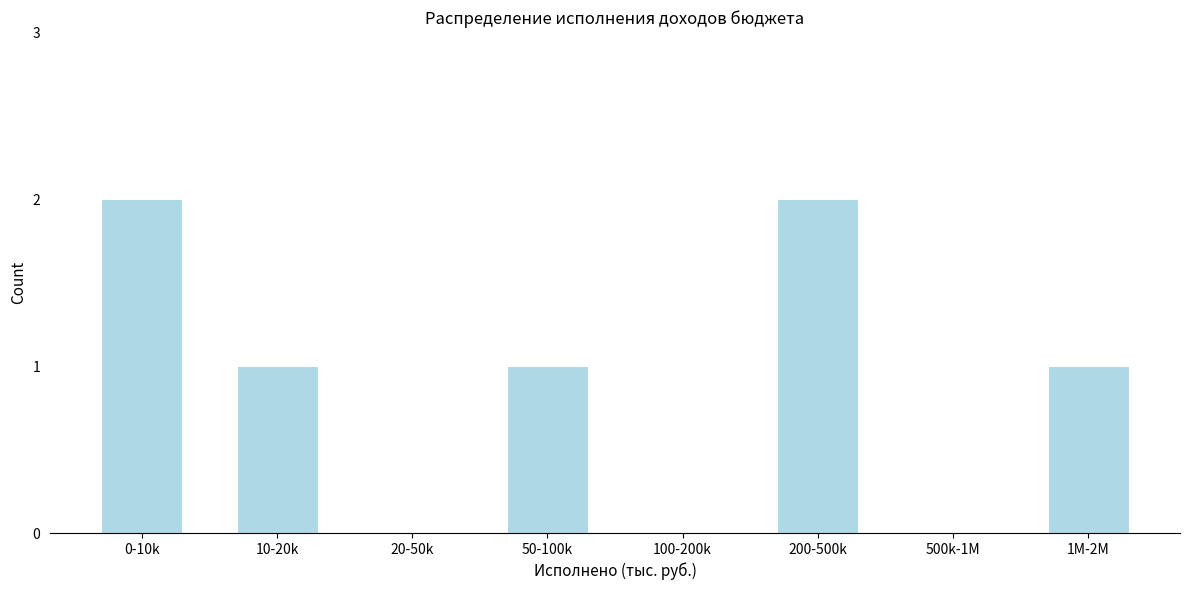

Reading left to right, transcribe all the data shown in this chart.

0-10k=2	10-20k=1	20-50k=0	50-100k=1	100-200k=0	200-500k=2	500k-1M=0	1M-2M=1